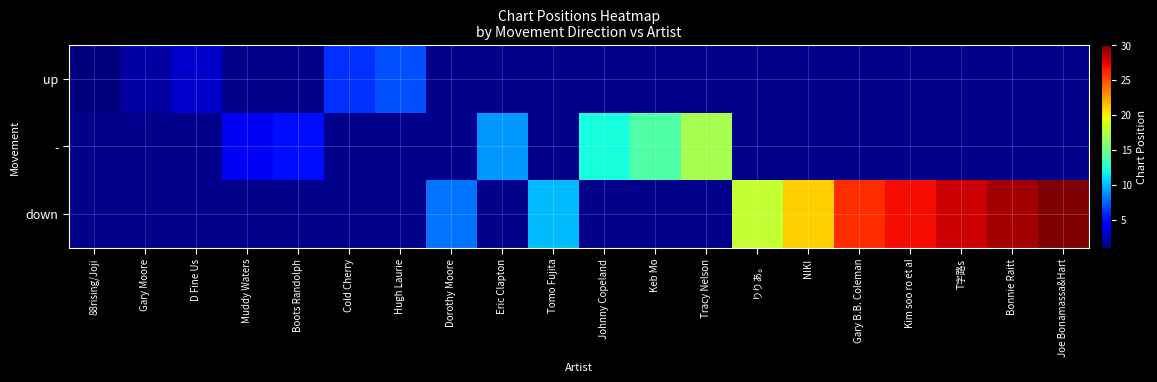

Is the value of up at Dorothy Moore greater than the value of - at NIKI?

No